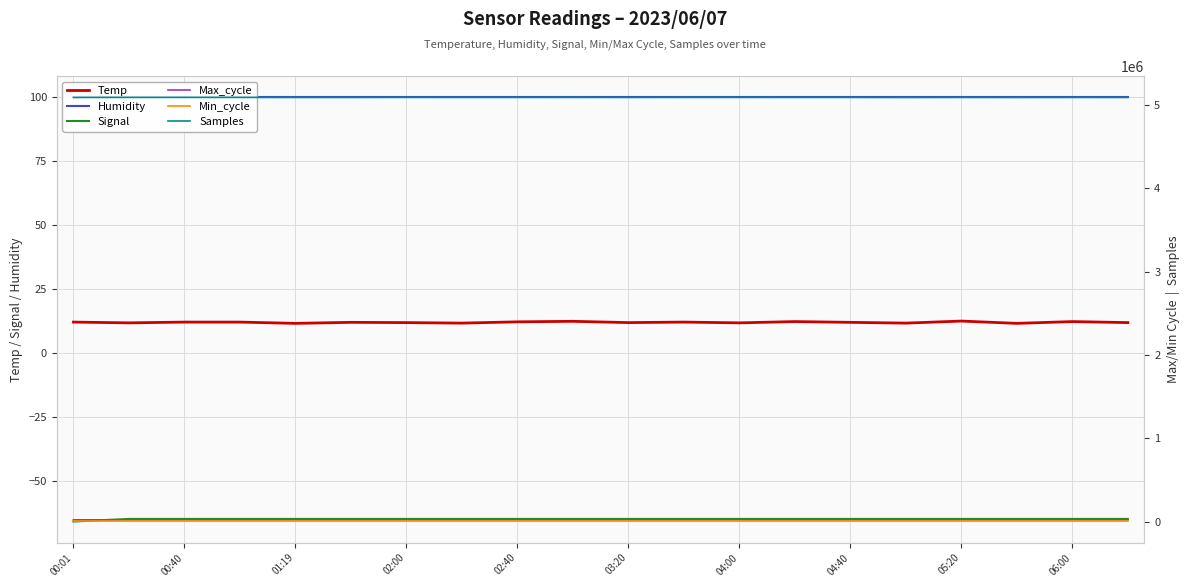

Rank the series at 19 from highest to lowest value.

Samples, Max_cycle, Humidity, Min_cycle, Temp, Signal